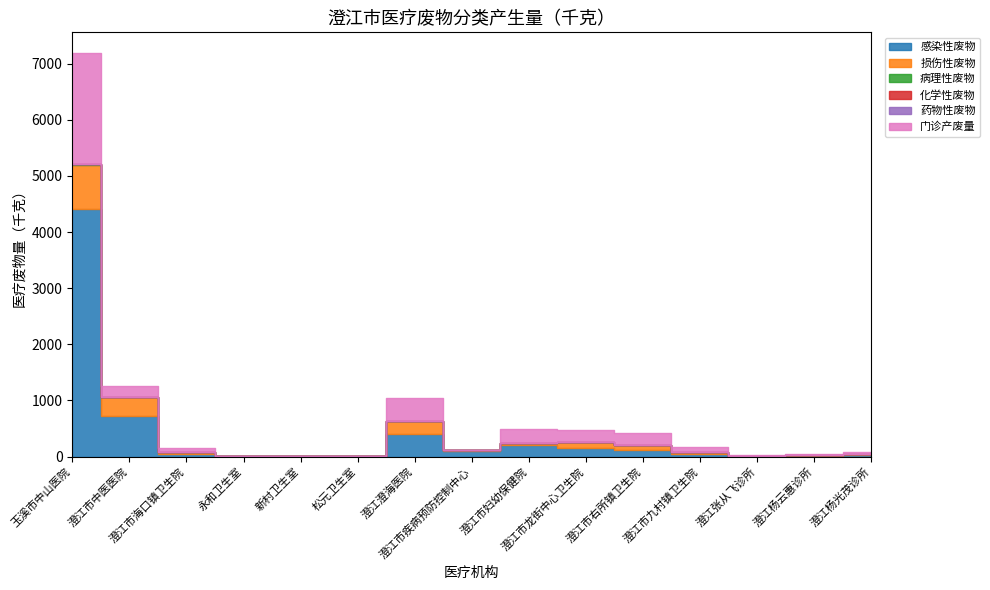

What position from the right is 澄江澄海医院?

9